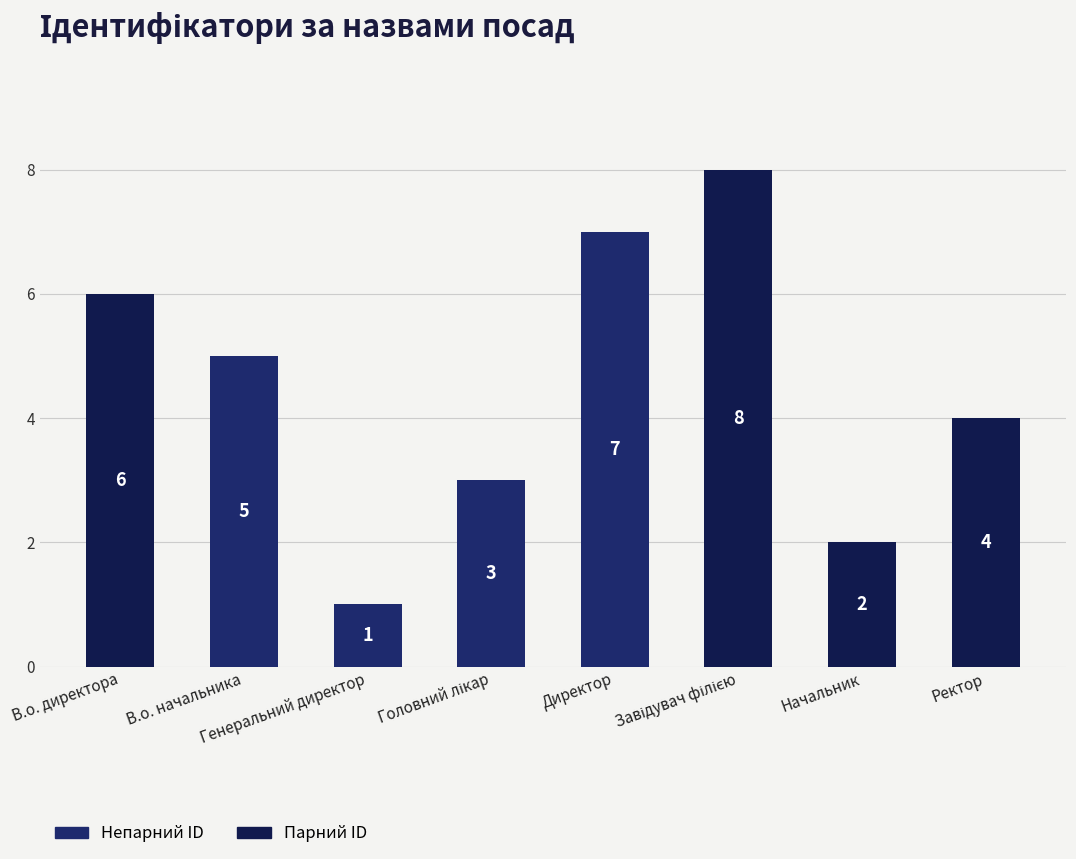

What is the value of the 1st bar from the left?

6